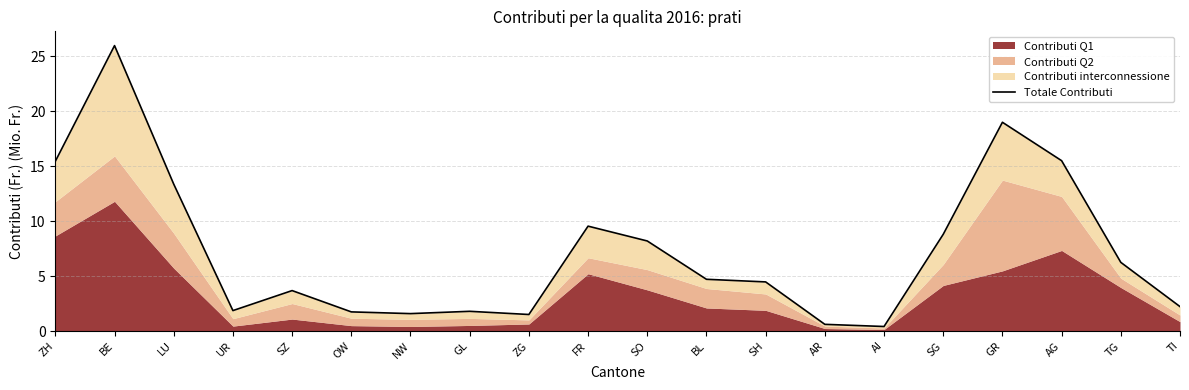

Reading left to right, extract all data points from this chart.

ZH=15.5	BE=26.0	LU=13.4	UR=1.9	SZ=3.7	OW=1.7	NW=1.6	GL=1.8	ZG=1.5	FR=9.5	SO=8.2	BL=4.7	SH=4.5	AR=0.6	AI=0.4	SG=8.8	GR=19.0	AG=15.5	TG=6.3	TI=2.2